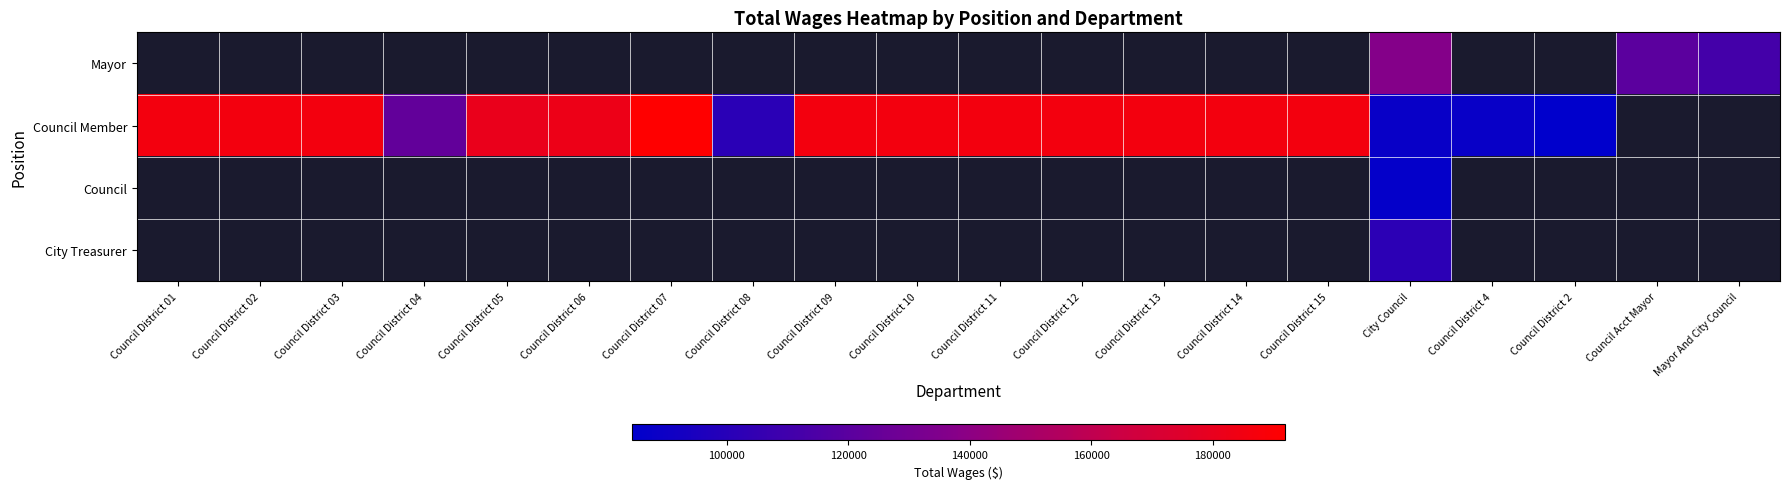

What is the minimum value shown in the chart?

84389.0